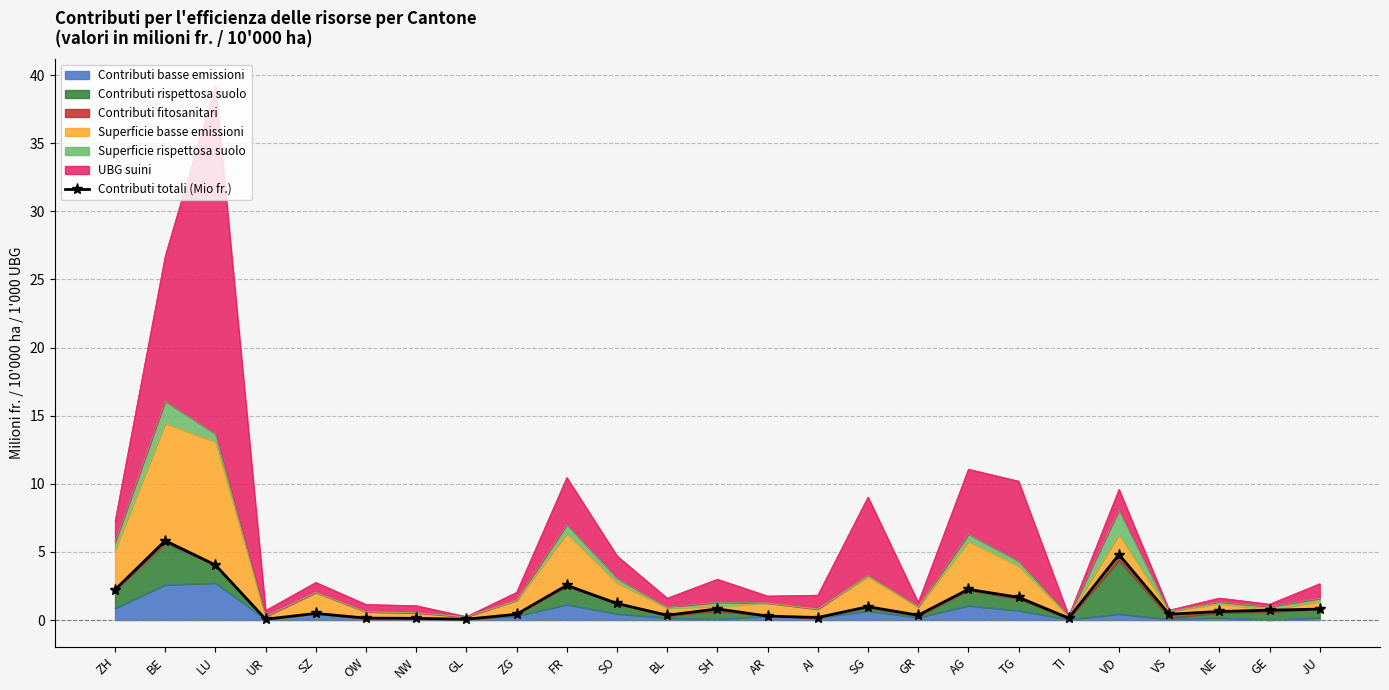

What position from the right is OW?

20